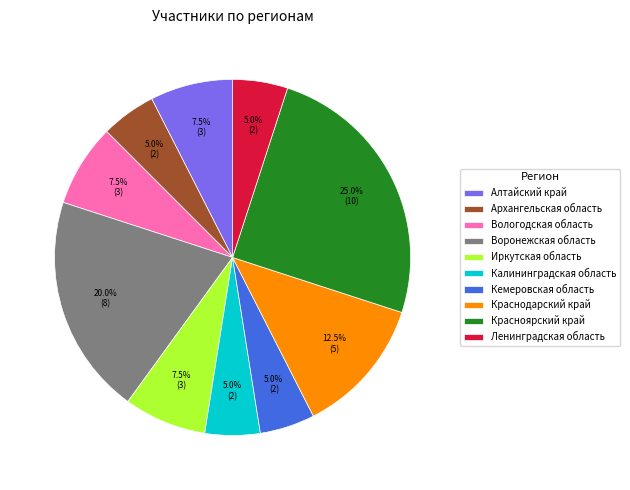

What percentage do Ленинградская область and Вологодская область together represent?

12.5%